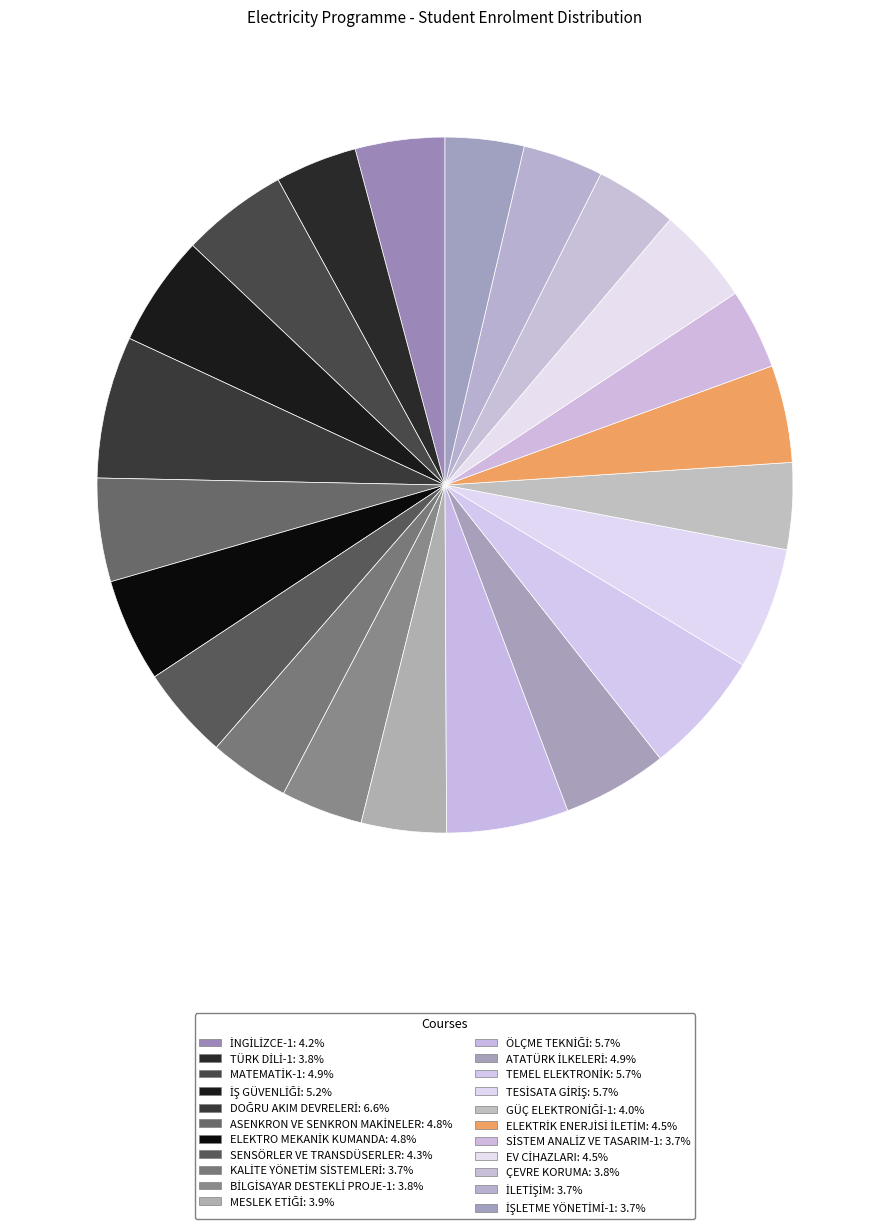

Rank the categories by value from highest to lowest.

DOĞRU AKIM DEVRELERİ, TEMEL ELEKTRONİK, ÖLÇME TEKNİĞİ, TESİSATA GİRİŞ, İŞ GÜVENLİĞİ, MATEMATİK-1, ATATÜRK İLKELERİ, ASENKRON VE SENKRON MAKİNELER, ELEKTRO MEKANİK KUMANDA, ELEKTRİK ENERJİSİ İLETİM, EV CİHAZLARI, SENSÖRLER VE TRANSDÜSERLER, İNGİLİZCE-1, GÜÇ ELEKTRONİĞİ-1, MESLEK ETİĞİ, TÜRK DİLİ-1, BİLGİSAYAR DESTEKLİ PROJE-1, ÇEVRE KORUMA, KALİTE YÖNETİM SİSTEMLERİ, SİSTEM ANALİZ VE TASARIM-1, İLETİŞİM, İŞLETME YÖNETİMİ-1